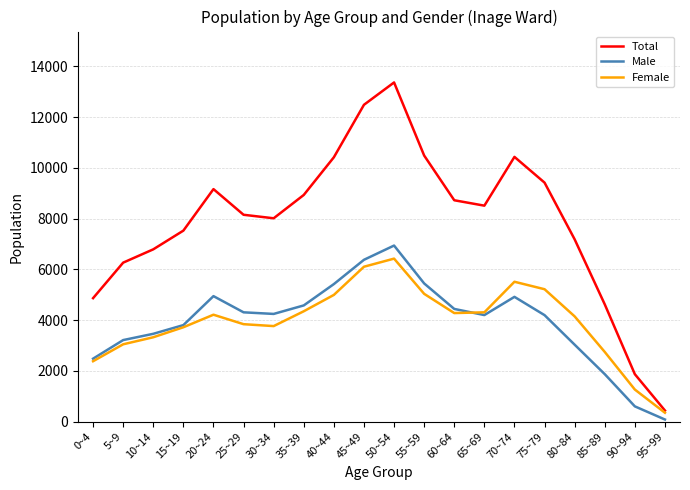

List the series in order of their peak value, highest first.

Total, Male, Female